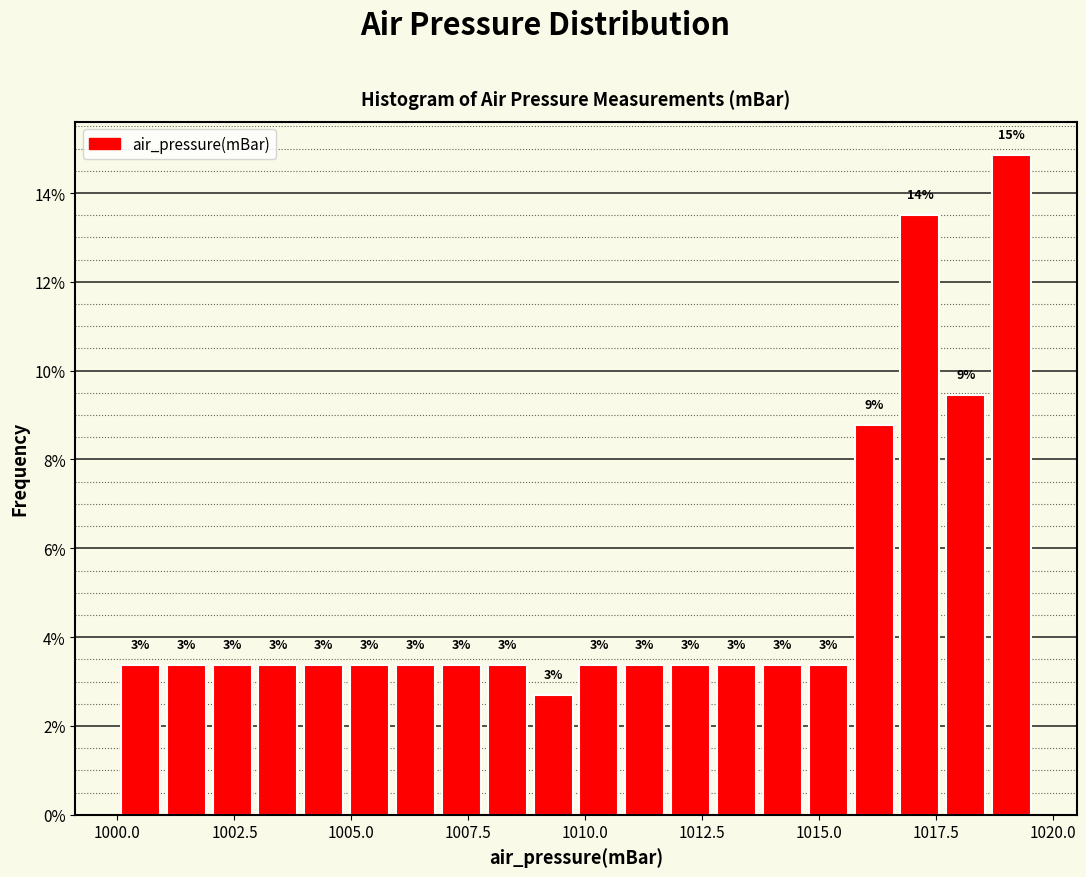

Around what value on the x-axis is the tallest bar? Give the approximate position of its centre, as read against the axis.

1019.0